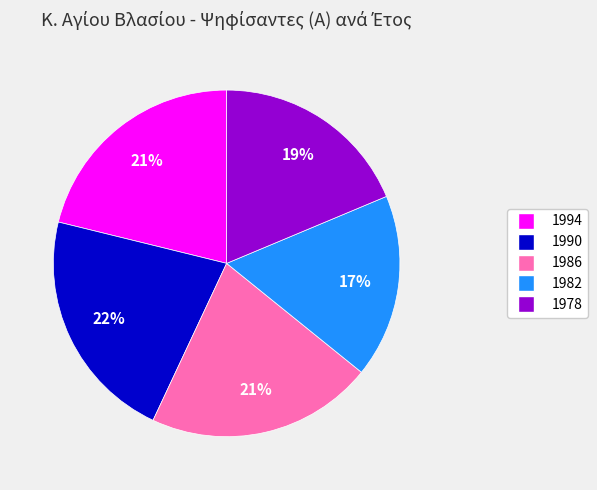

Between 1986 and 1982, which is larger?

1986